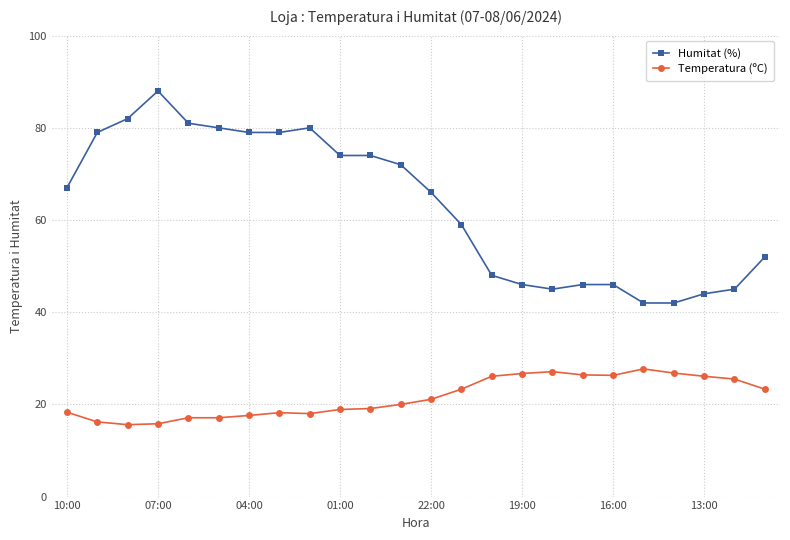

What is the value of the Humitat (%) point at the 10th from the left?

74.0